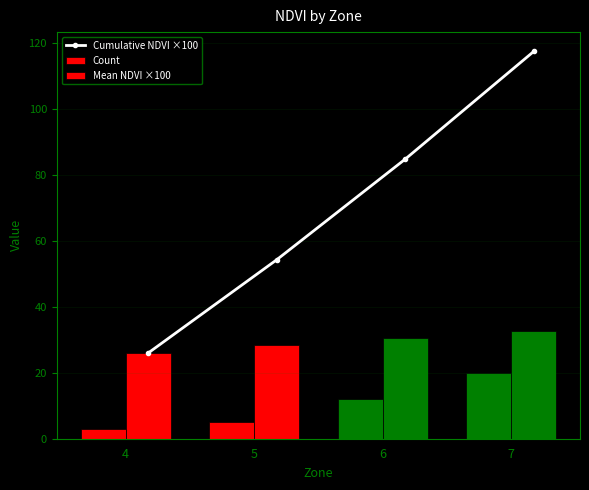

Reading left to right, what are all the values shown in this chart?

Cumulative NDVI ×100: 4=25.9	5=54.2	6=84.7	7=117.4
Count: 4=3.0	5=5.0	6=12.0	7=20.0
Mean NDVI ×100: 4=25.9	5=28.3	6=30.5	7=32.6